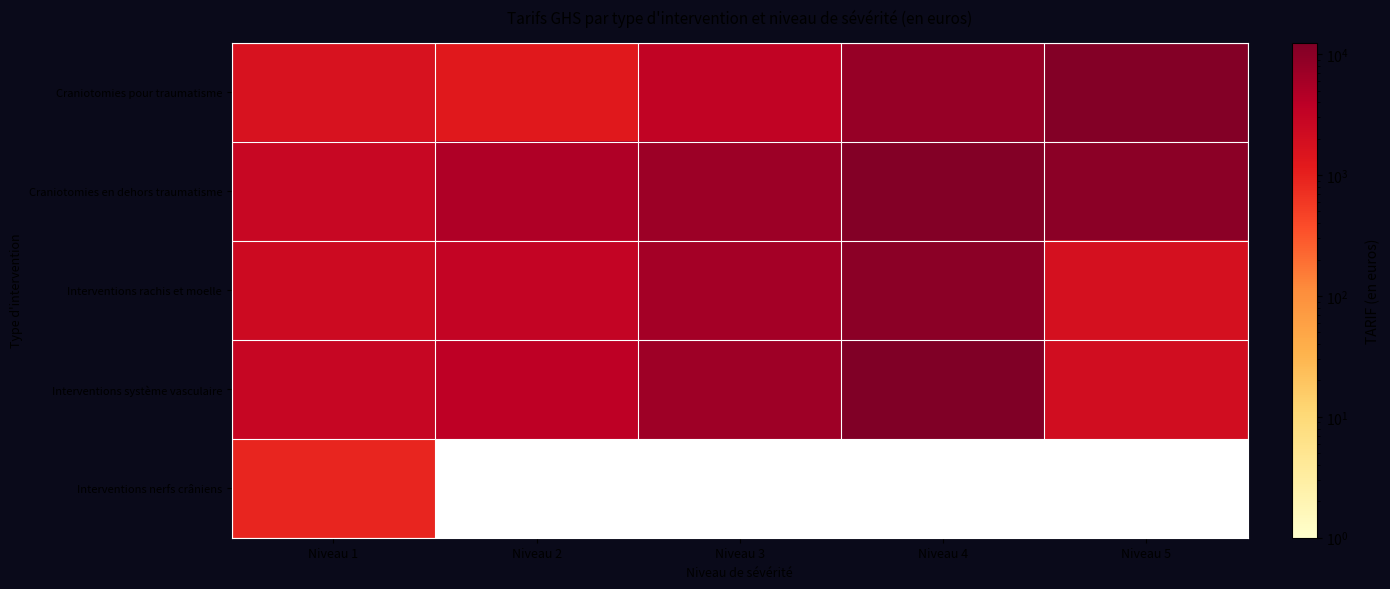

How many series are shown in this chart?

5